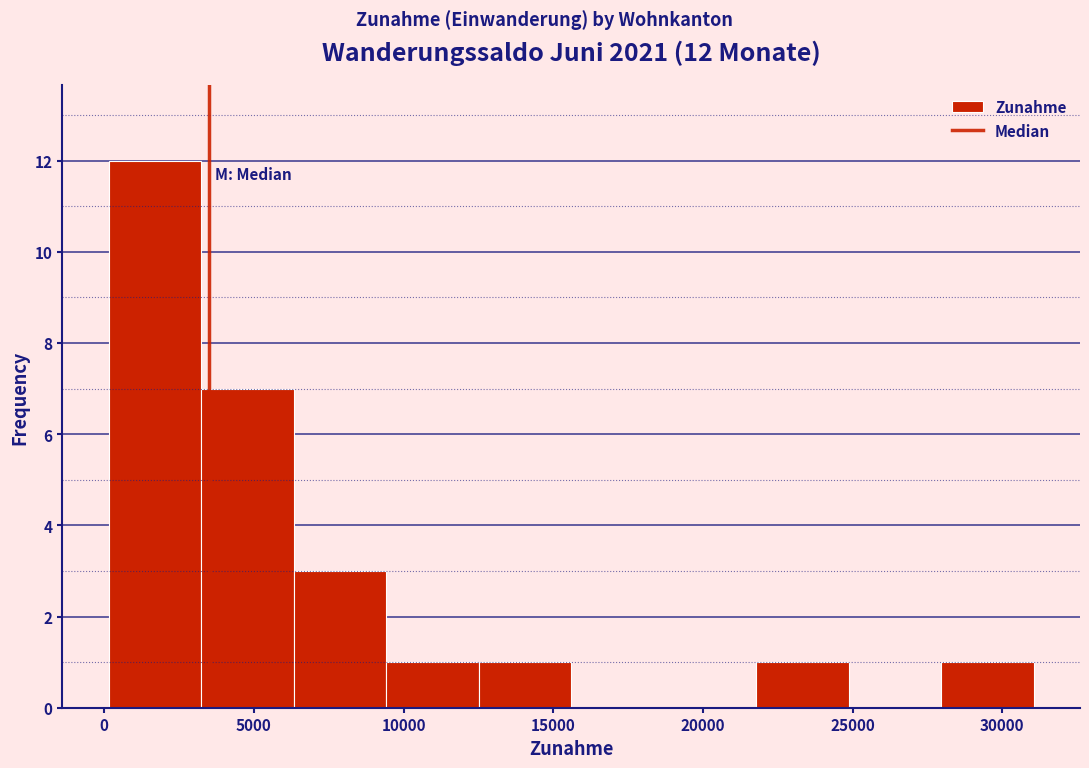

Over which range of the x-axis is the bar tallest?

0 to 3000